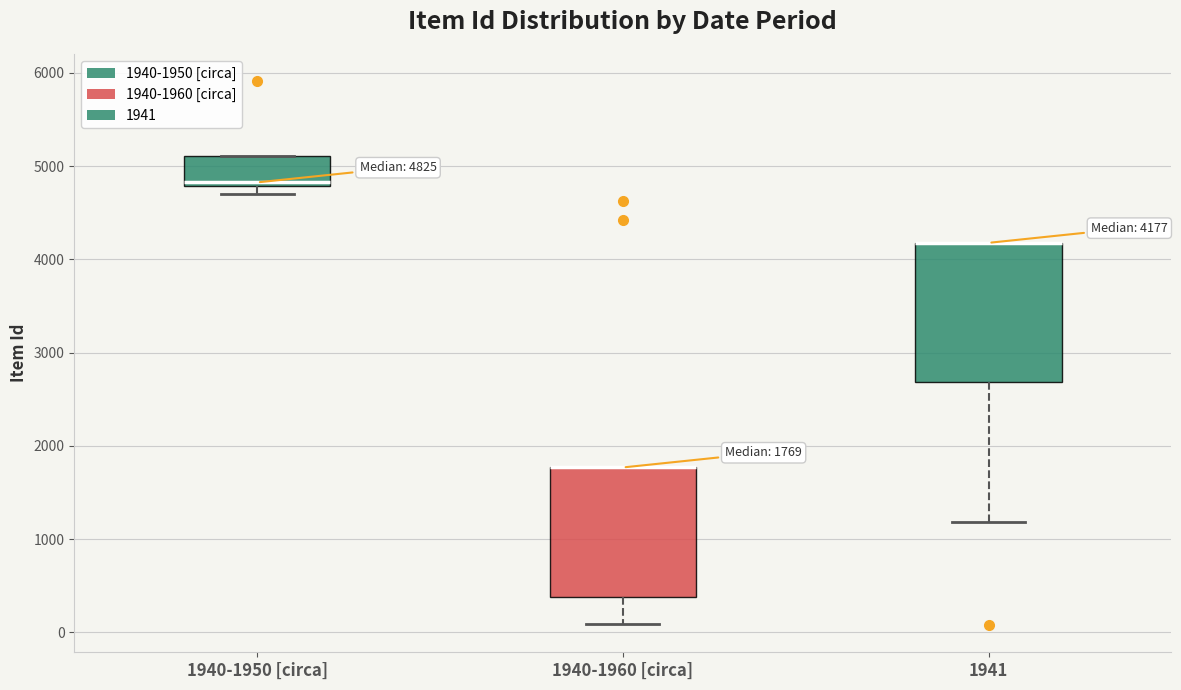

Comparing the boxes themselves (not the whiskers), which one is the tallest?

1941